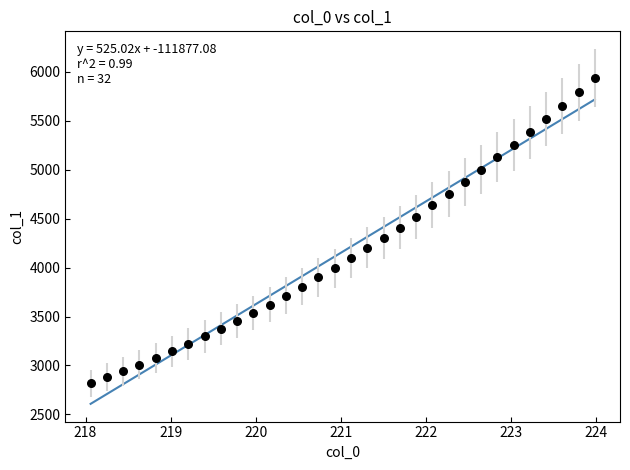

What is the range of X values (max minus min)?

5.9